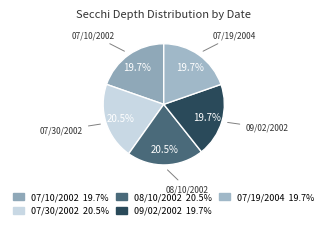

Approximately how many times larger is the value at 07/10/2002 compared to 08/10/2002?

1.0